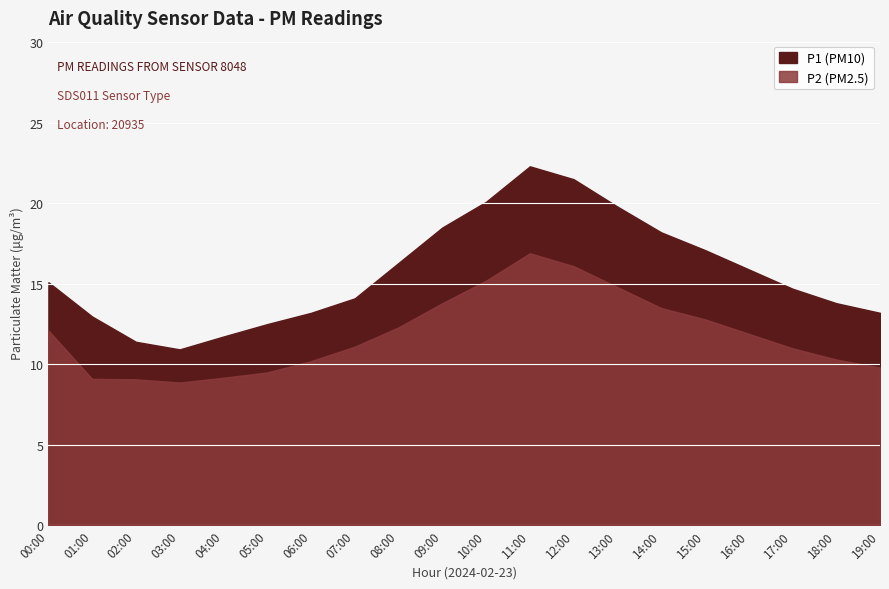

How many values in the P2 series are below 11?

8